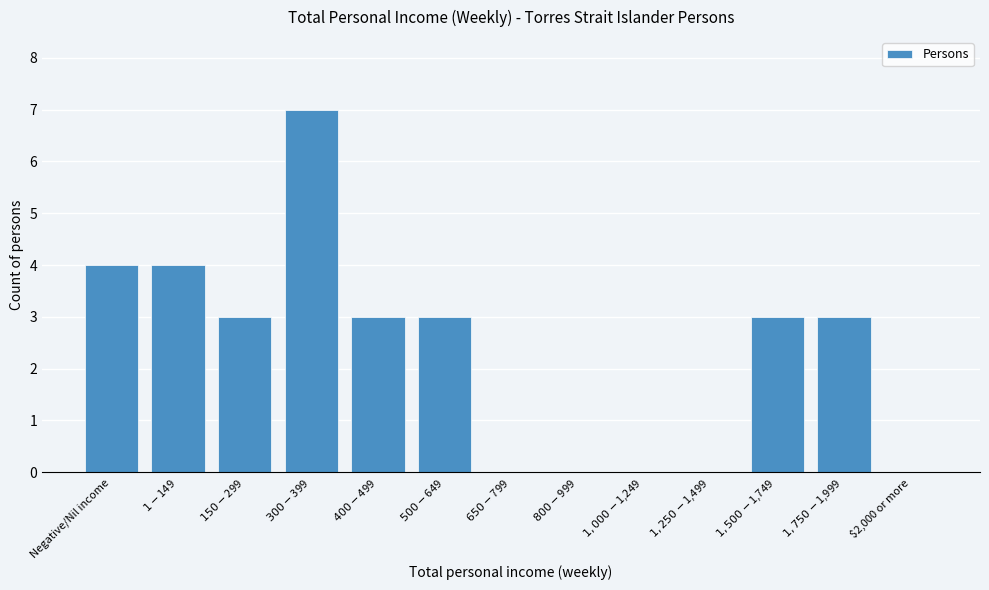

What is the sum of all values?

30